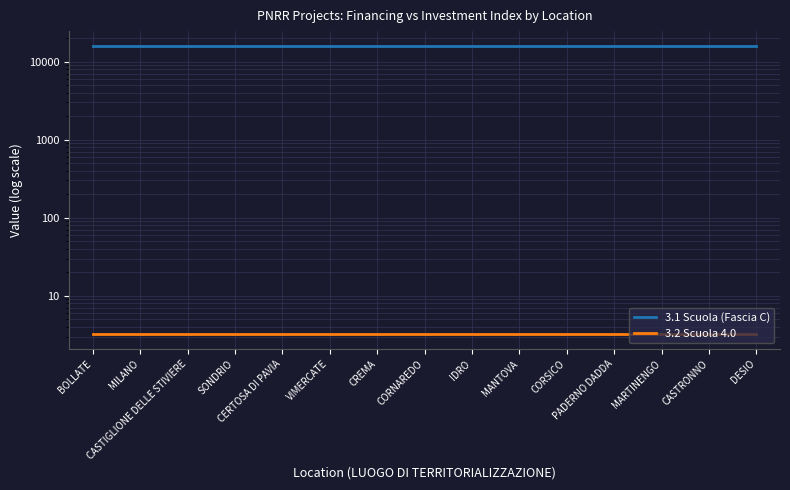

True or false: 3.2 Scuola 4.0 has more than 1 points higher than both neighbors.

False